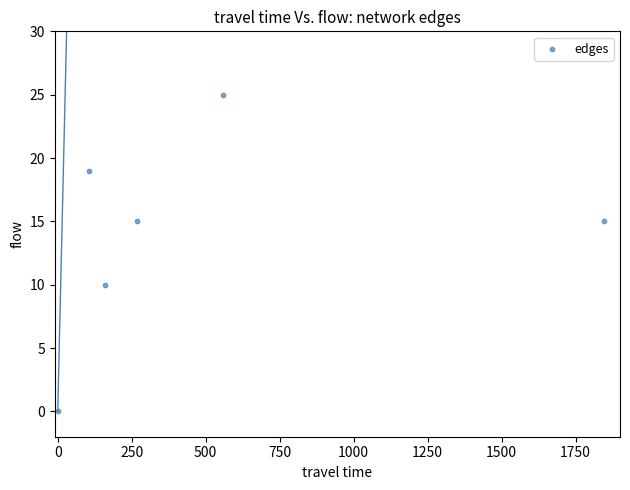

What Y value in the scatter plot is closest to 12?

10